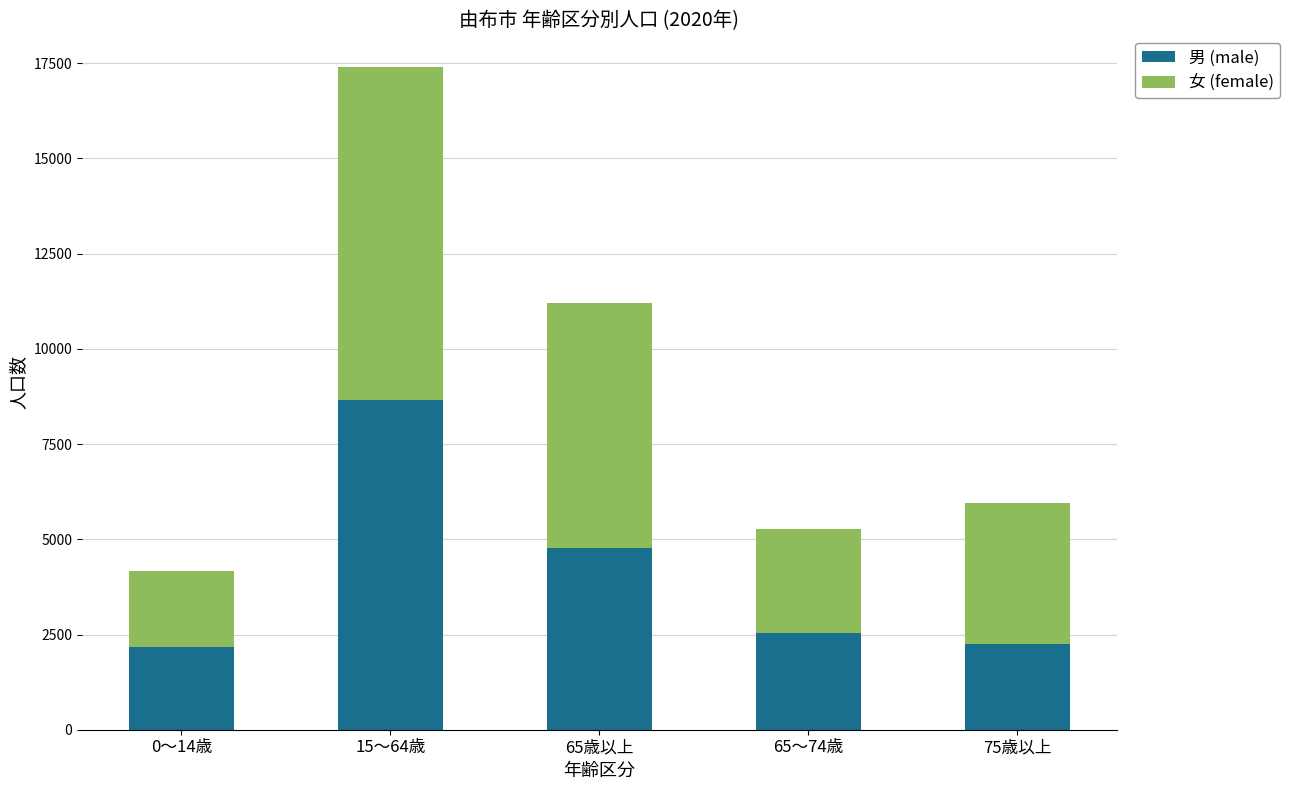

How many bars are there in total?

5